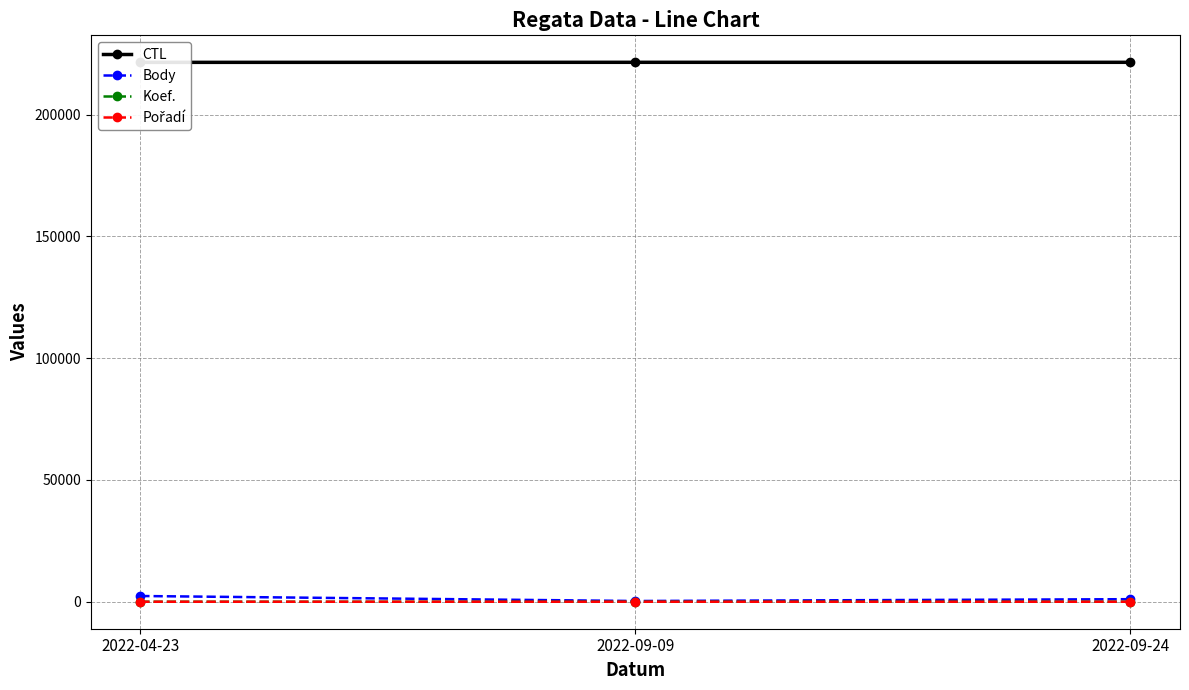

What position from the right is 2022-09-09?

2